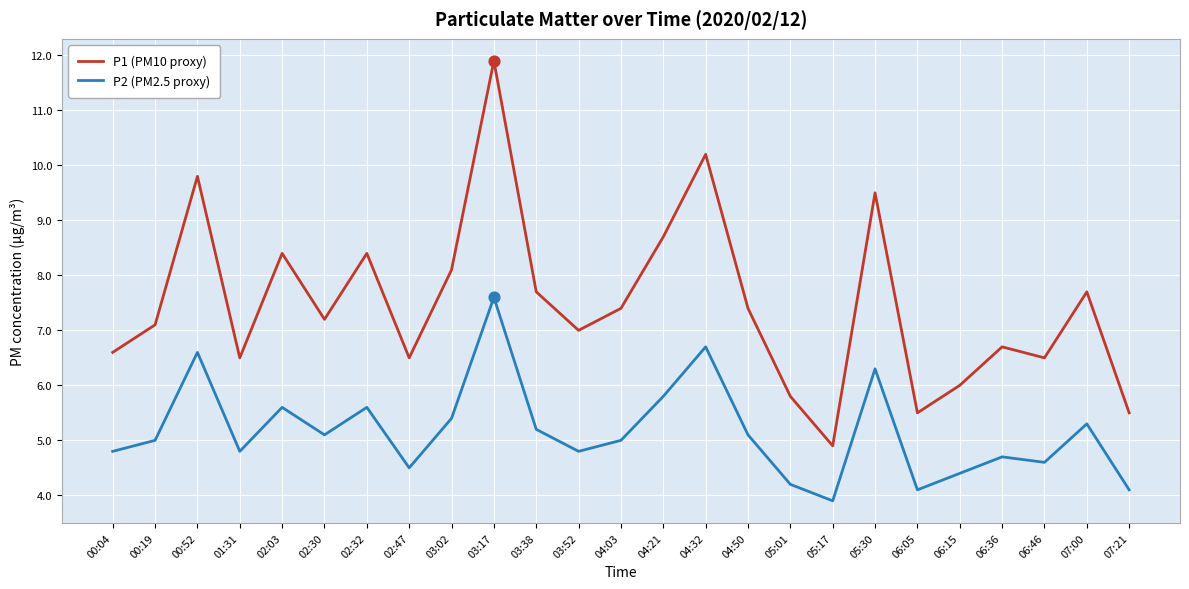

Is the value of P2 (PM2.5 proxy) at 03:02 greater than the value of P1 (PM10 proxy) at 00:04?

No